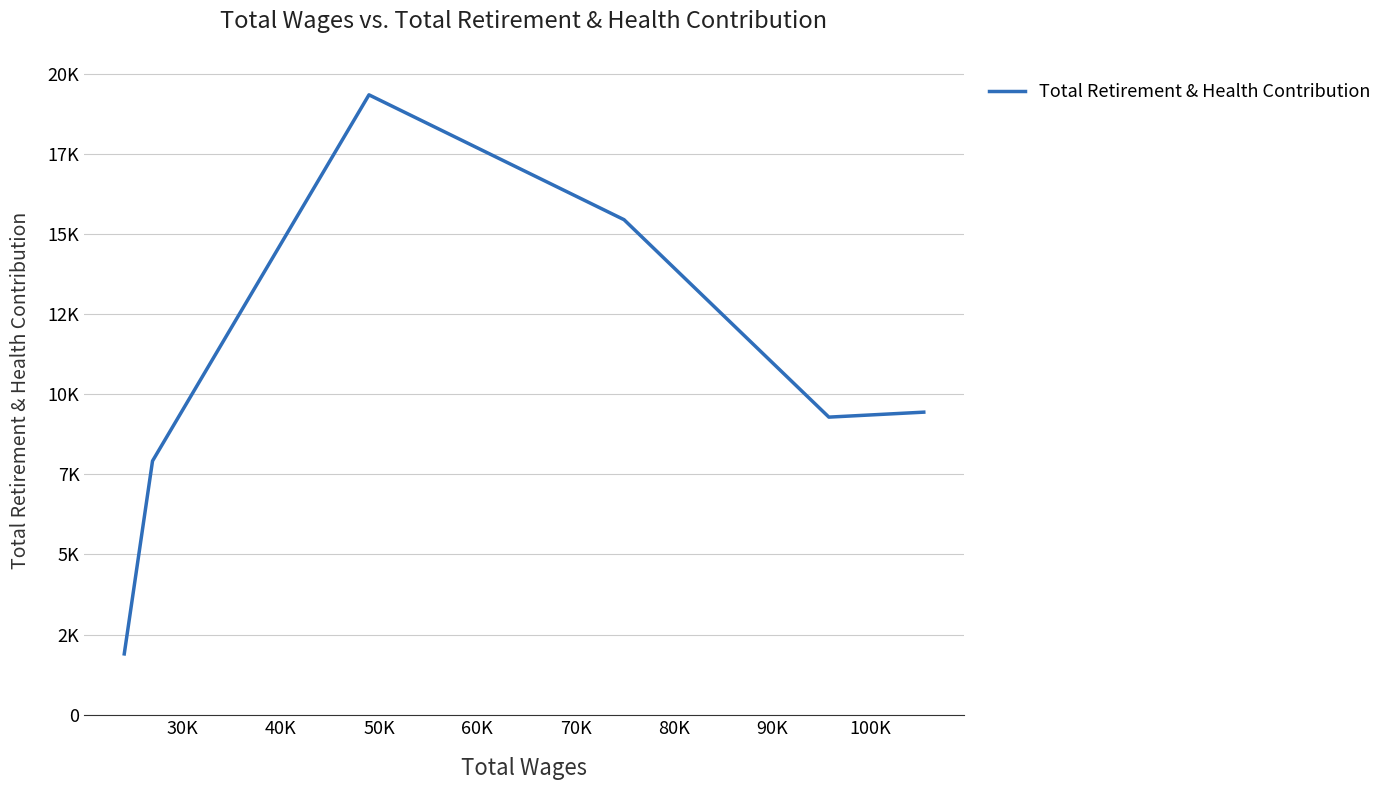

Does the chart display data point markers on the line(s)?

No